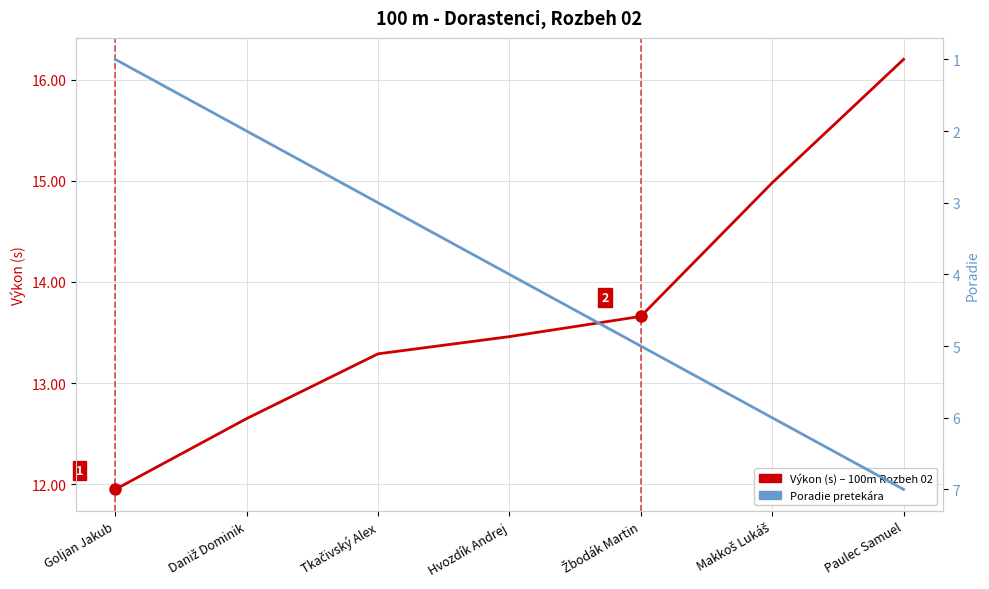

Which series has the largest range (max minus min)?

Poradie